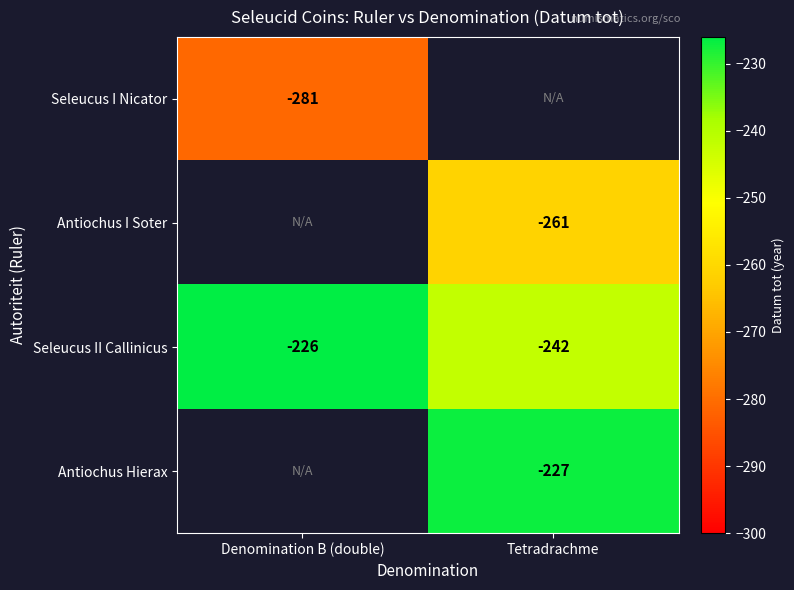

At which label is Seleucus II Callinicus closest to -234?

Denomination B (double)